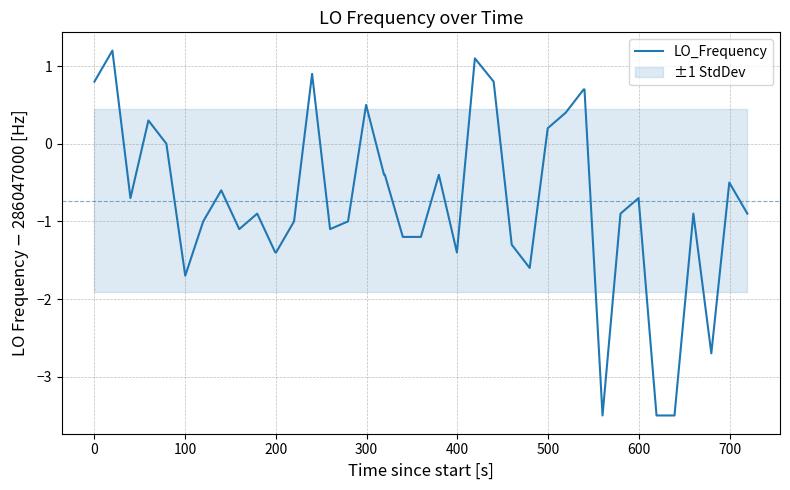

What is the maximum value shown in the chart?

1.2